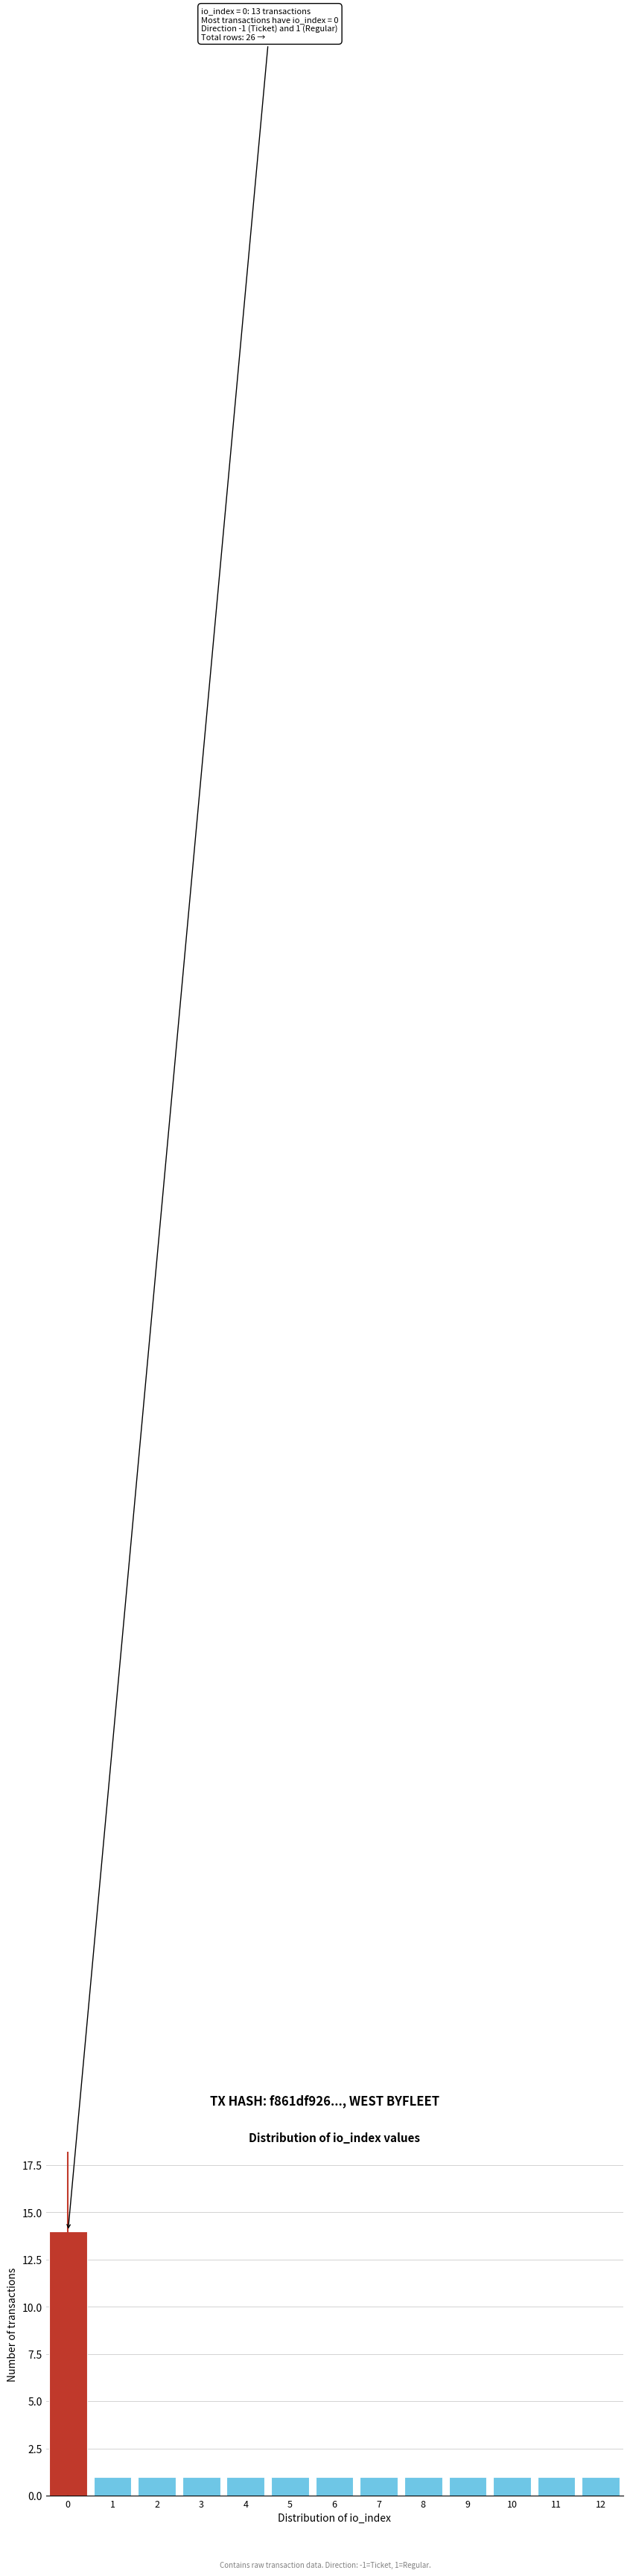

Reading left to right, transcribe all the data shown in this chart.

0=14	1=1	2=1	3=1	4=1	5=1	6=1	7=1	8=1	9=1	10=1	11=1	12=1